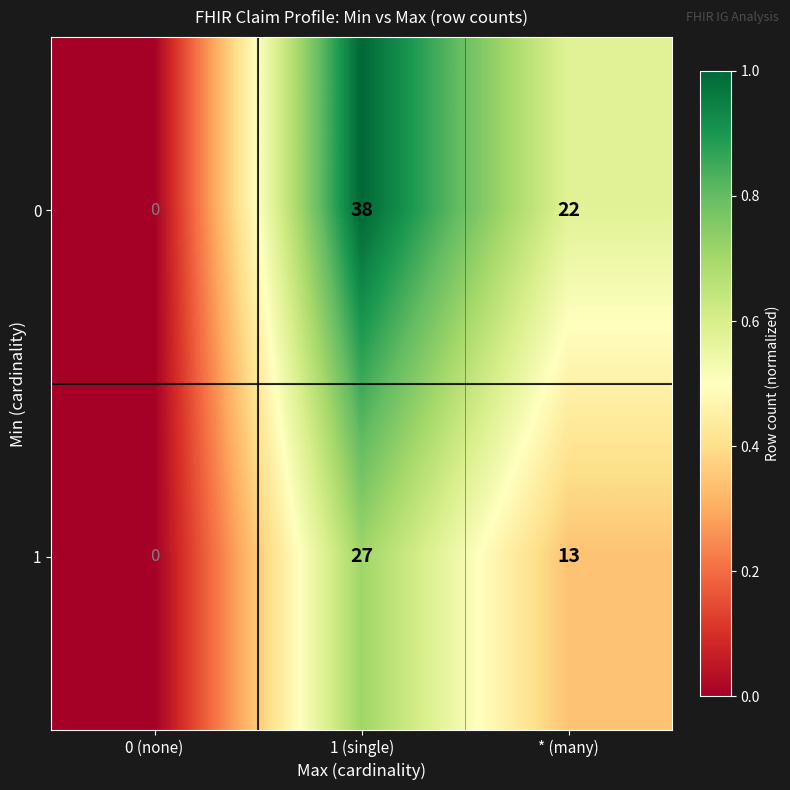

The 1 series shows 0 at 0 (none). True or false?

True